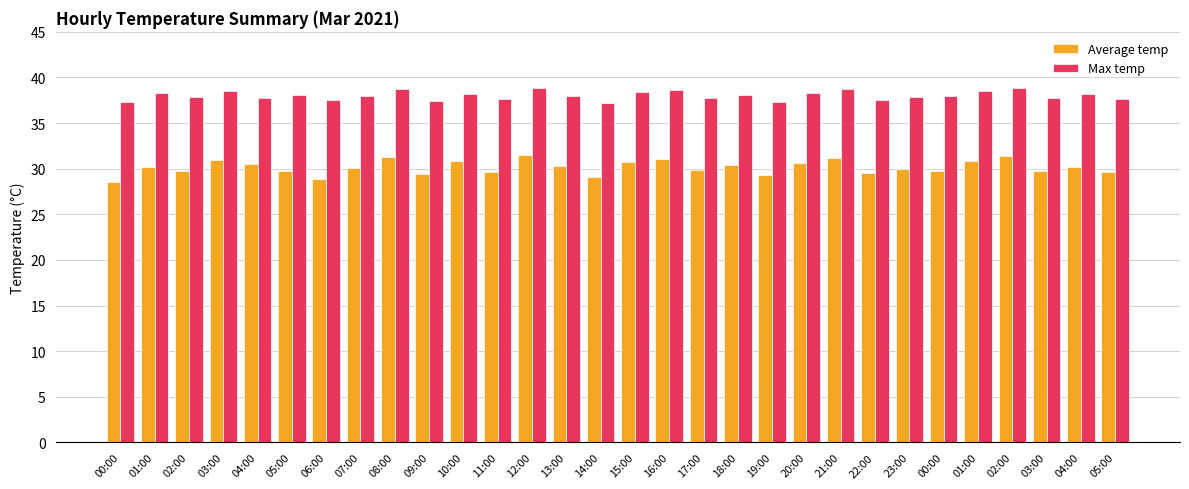

Between 11:00 and 20:00, which is larger?

20:00